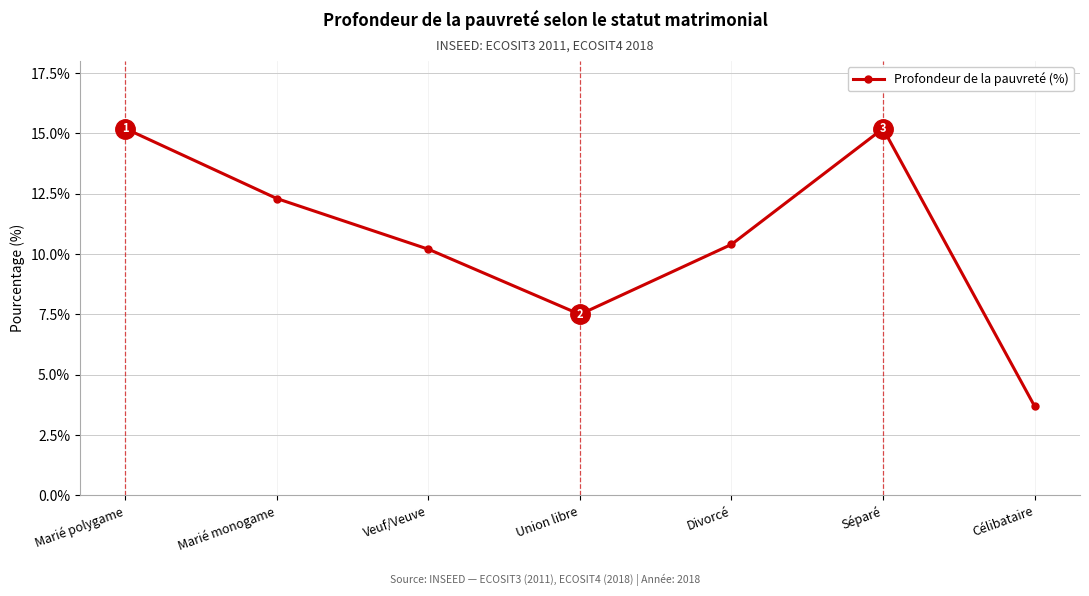

At which category does the data reach its first local peak?

Séparé